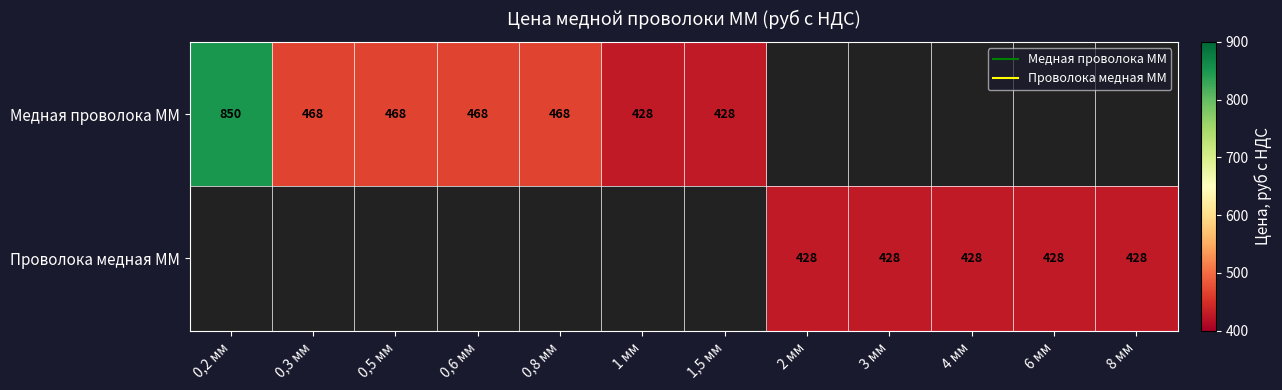

True or false: Медная проволока ММ has a value of 286.8 at 0,8 мм.

False